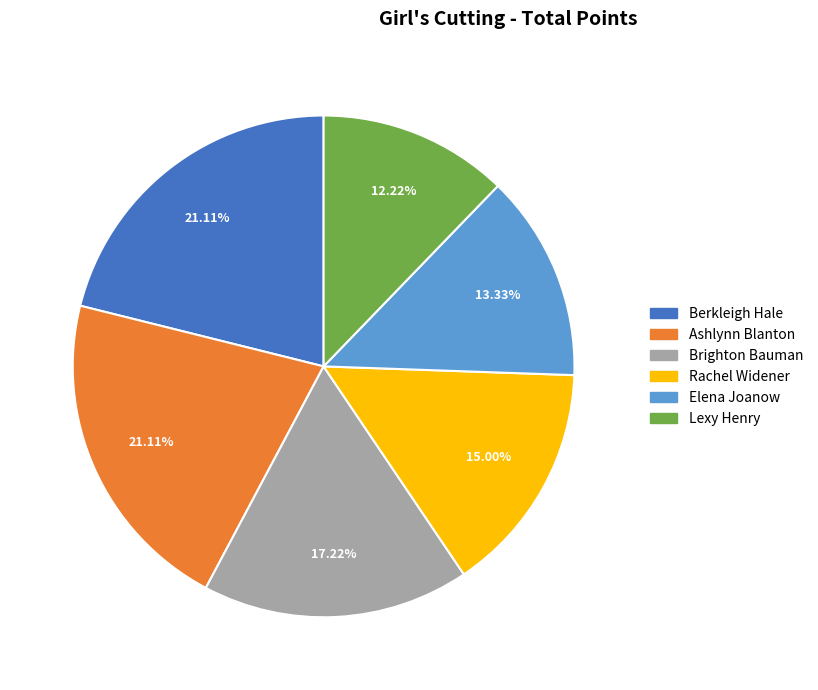

What percentage is the Lexy Henry slice, to the nearest percent?

12%